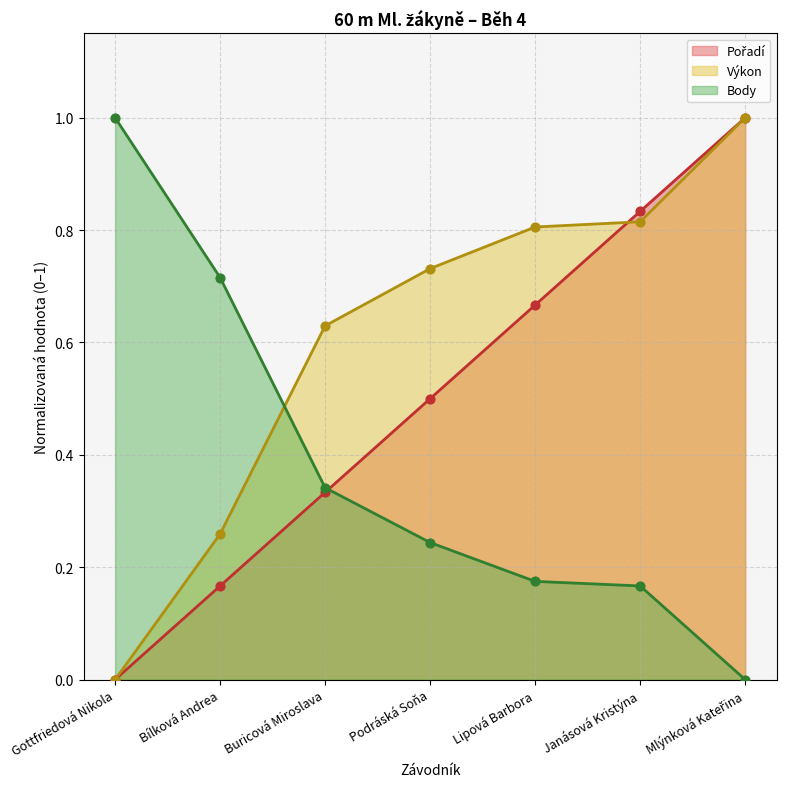

Which series has the widest spread of Y values?

Pořadí